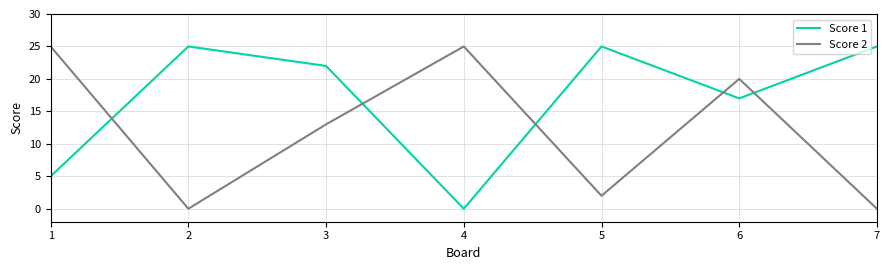

Is it true that Score 1 equals 8 at 1?

False